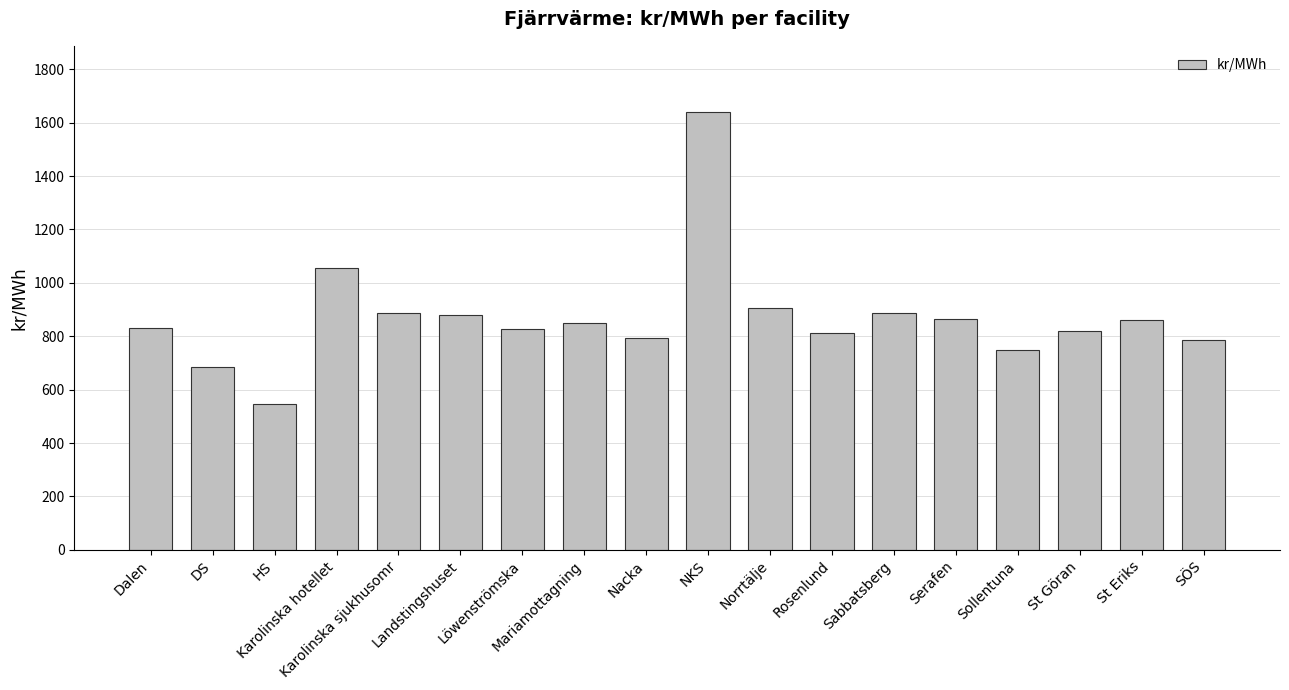

What is the greatest value displayed?

1641.4